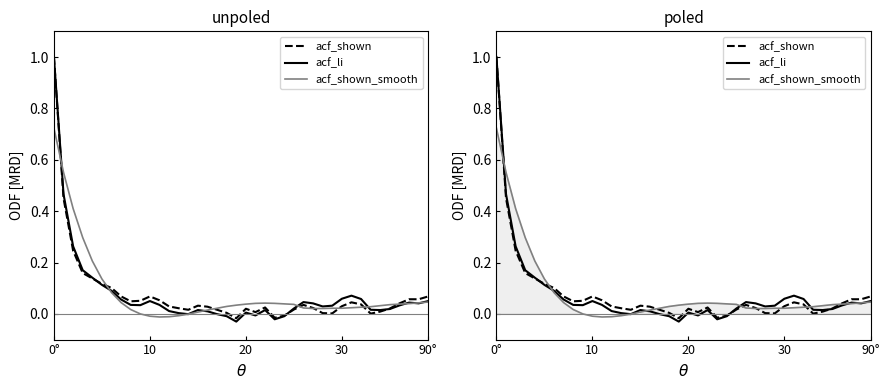

At how many categories does at least one series exceed 0?

40